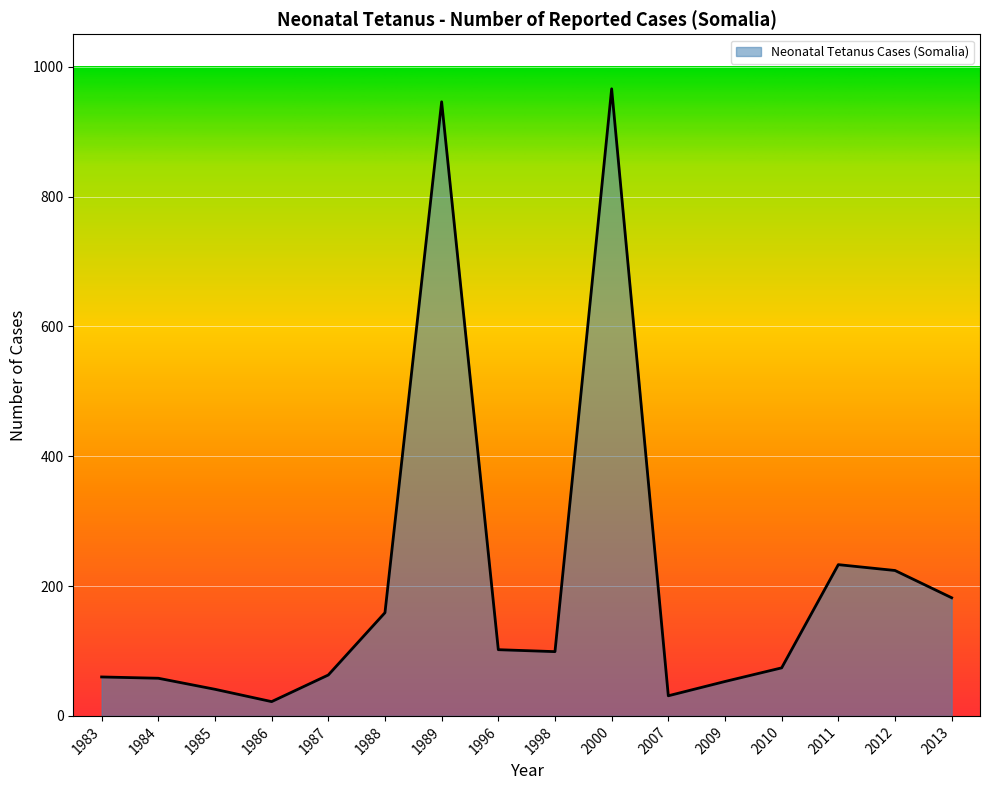

Is it true that the value at 1987 is 19?

False